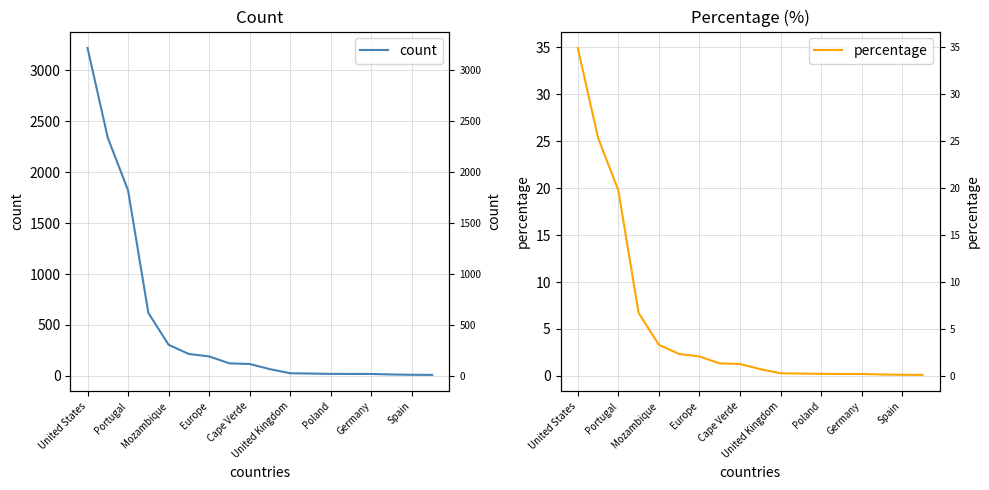

What is the difference between the second highest and second lowest values in the count series?

2326.0